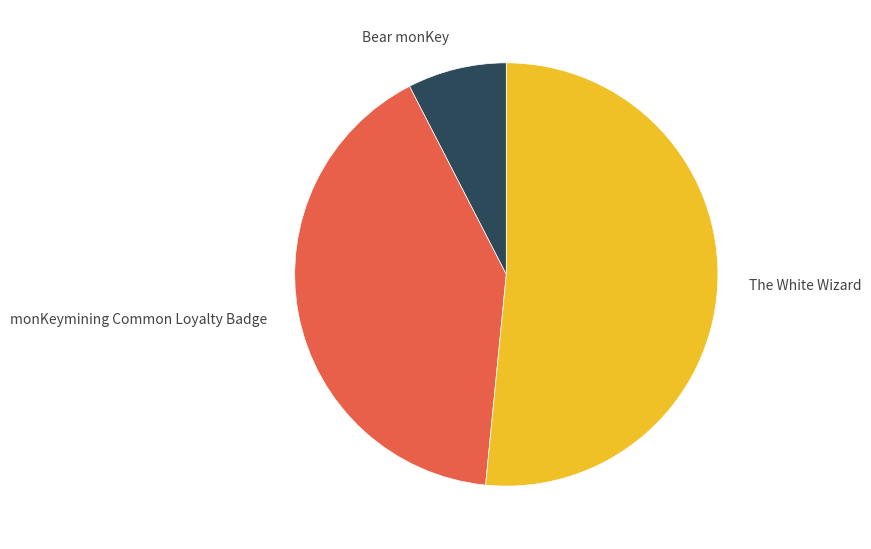

What is the majority slice?

The White Wizard